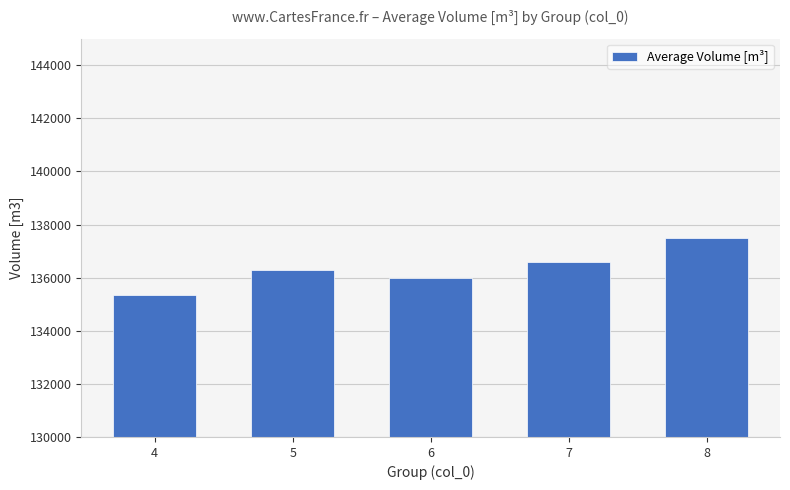

Reading left to right, transcribe all the data shown in this chart.

4=135347.0	5=136270.0	6=135985.0	7=136580.0	8=137481.4